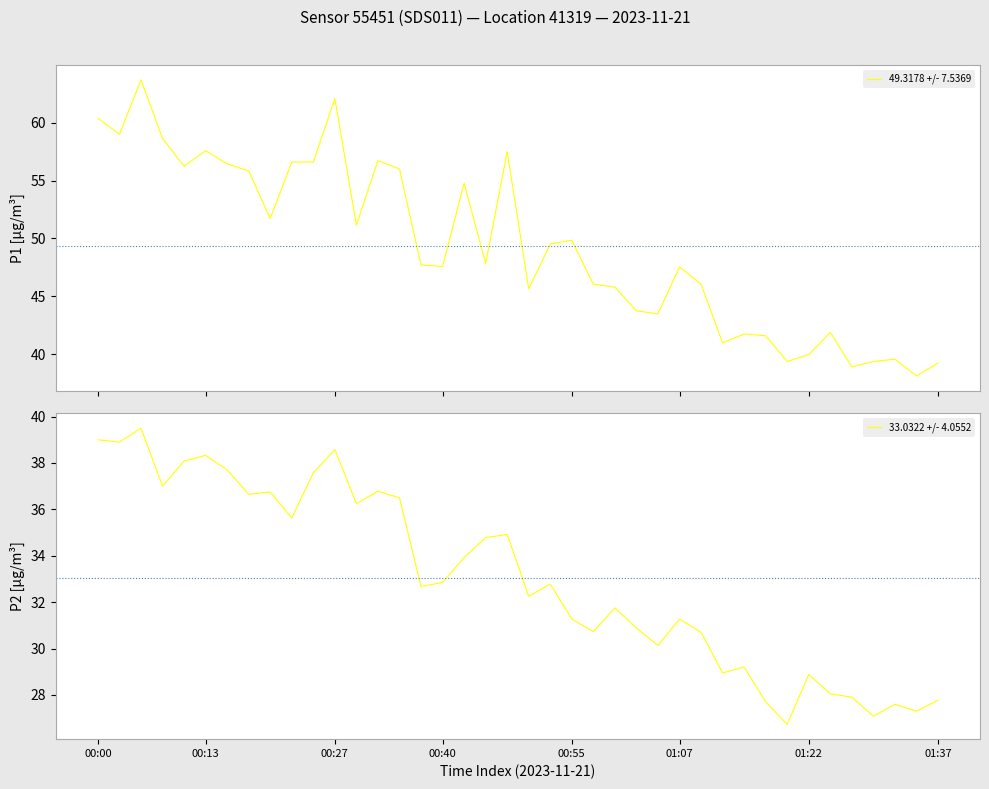

Which series has the largest total across all categories?

49.3178 +/- 7.5369